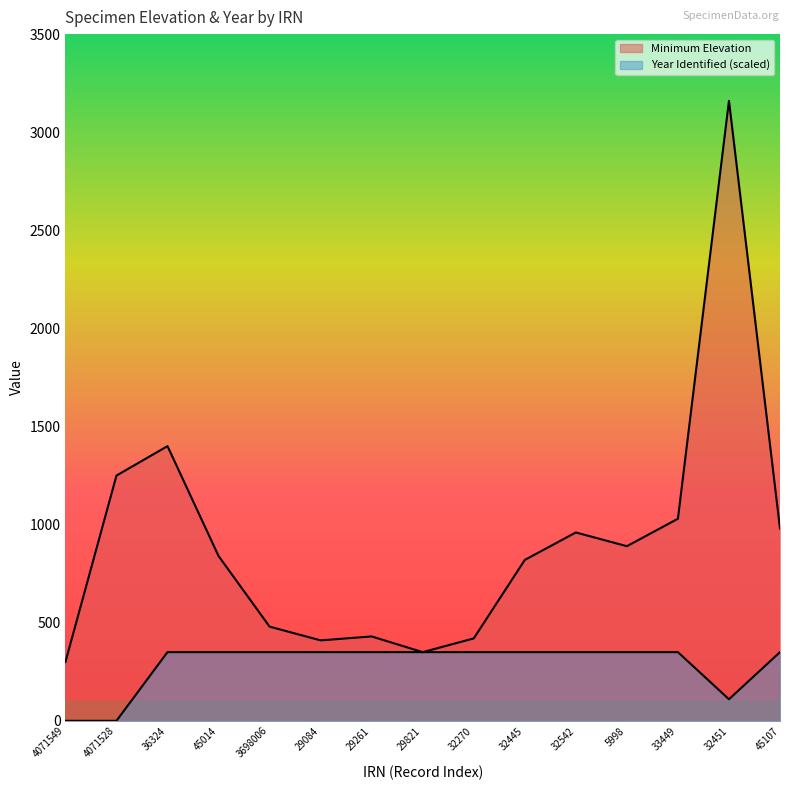

What is the difference between the second highest and minimum values?

1100